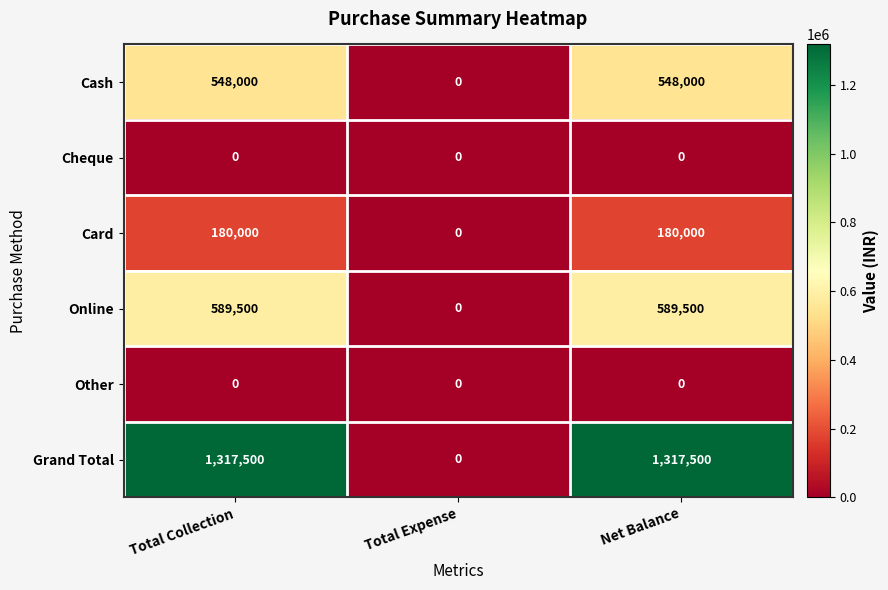

What is the sum of the Grand Total values at Total Collection and Net Balance?

2635000